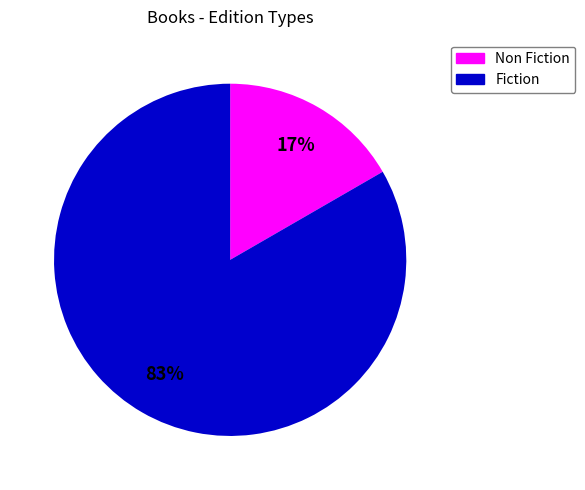

Does any single category account for the majority?

Yes